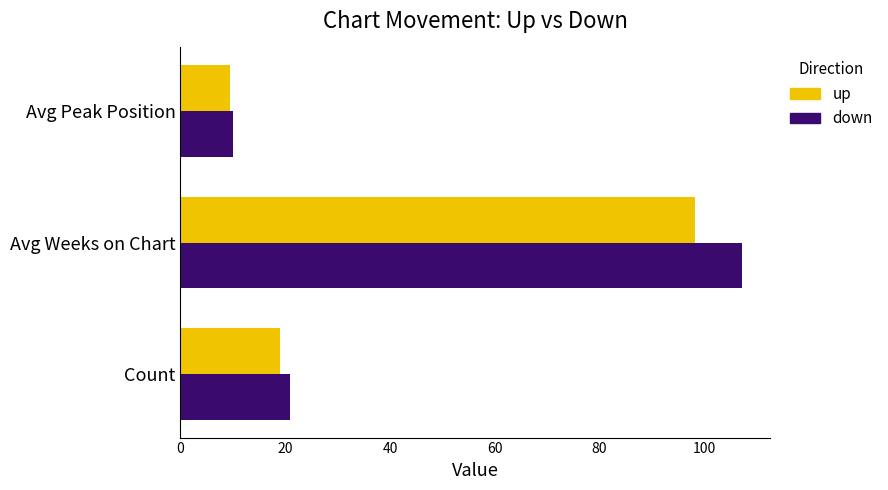

List the series in order of their overall mean, lowest first.

up, down